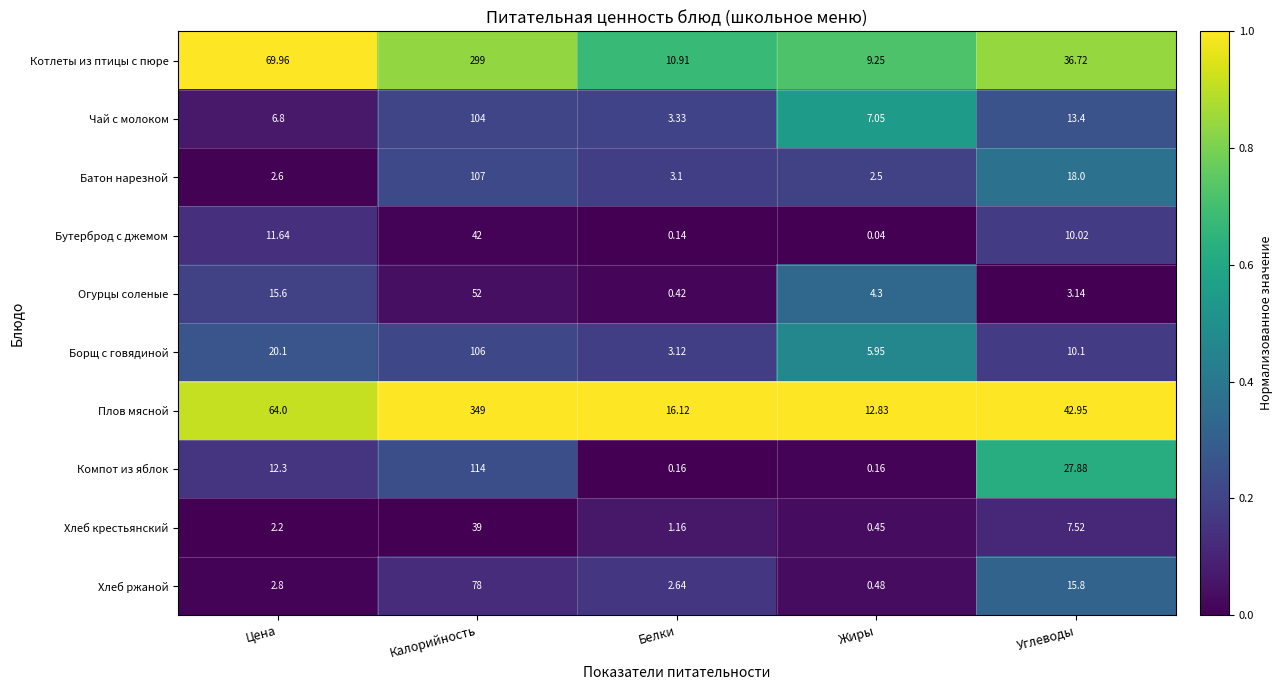

Which series has the largest total across all categories?

Плов мясной